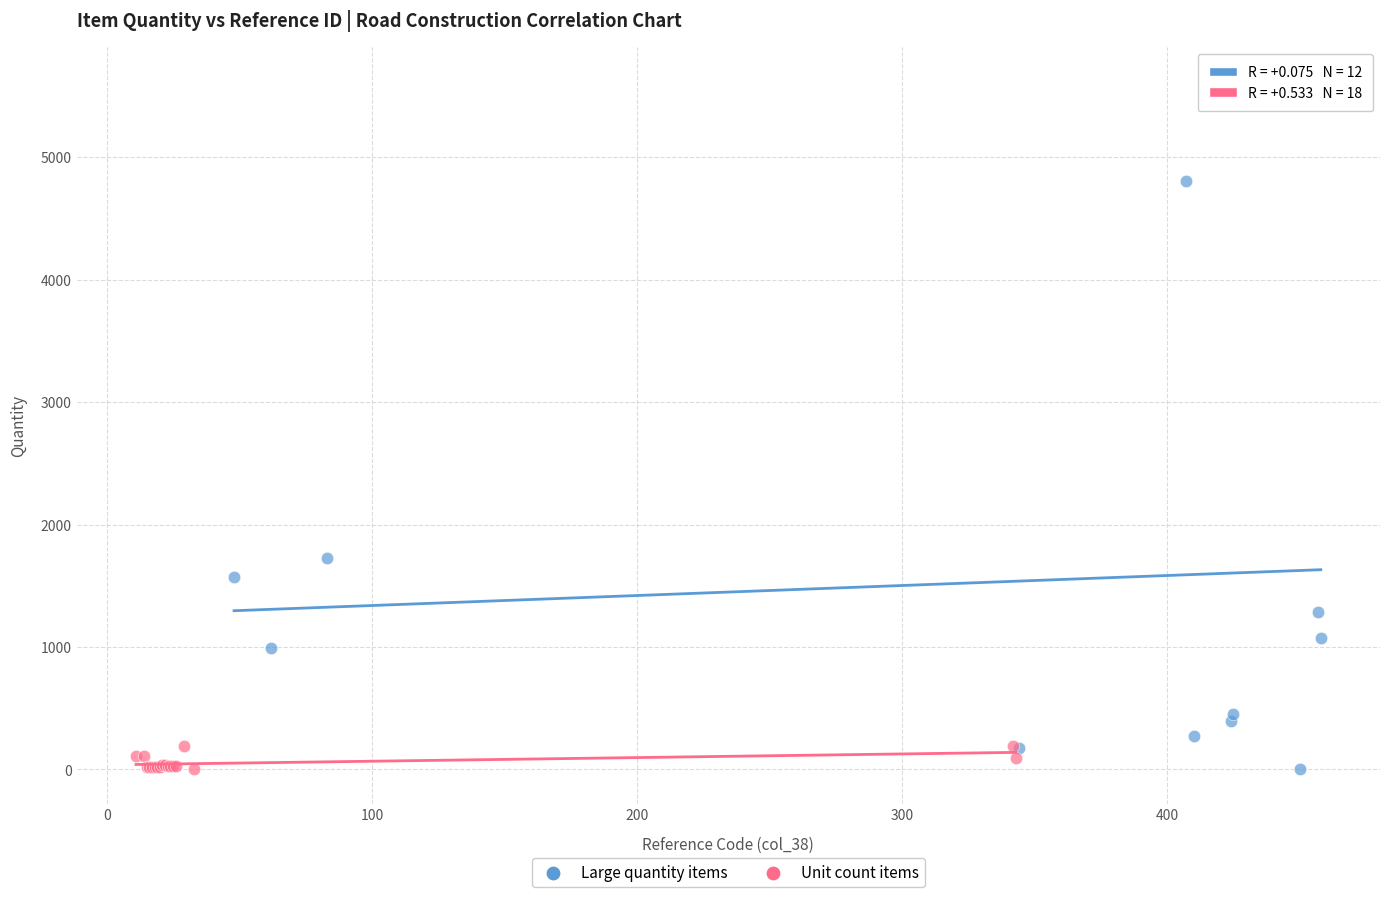

Which series has the widest spread of Y values?

Large quantity items